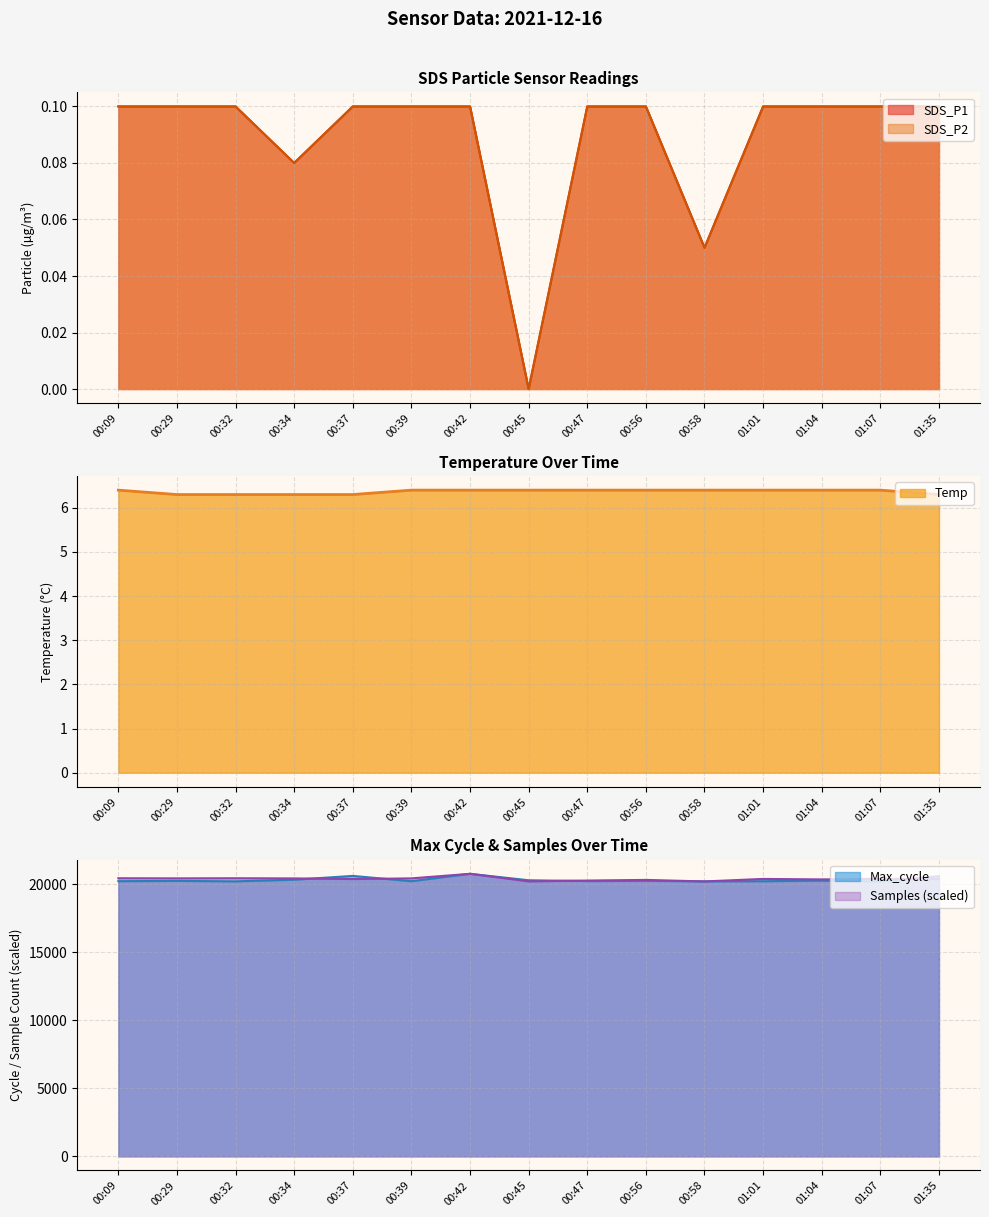

In SDS_P2, how many points are lower than both neighbors (excluding endpoints)?

3